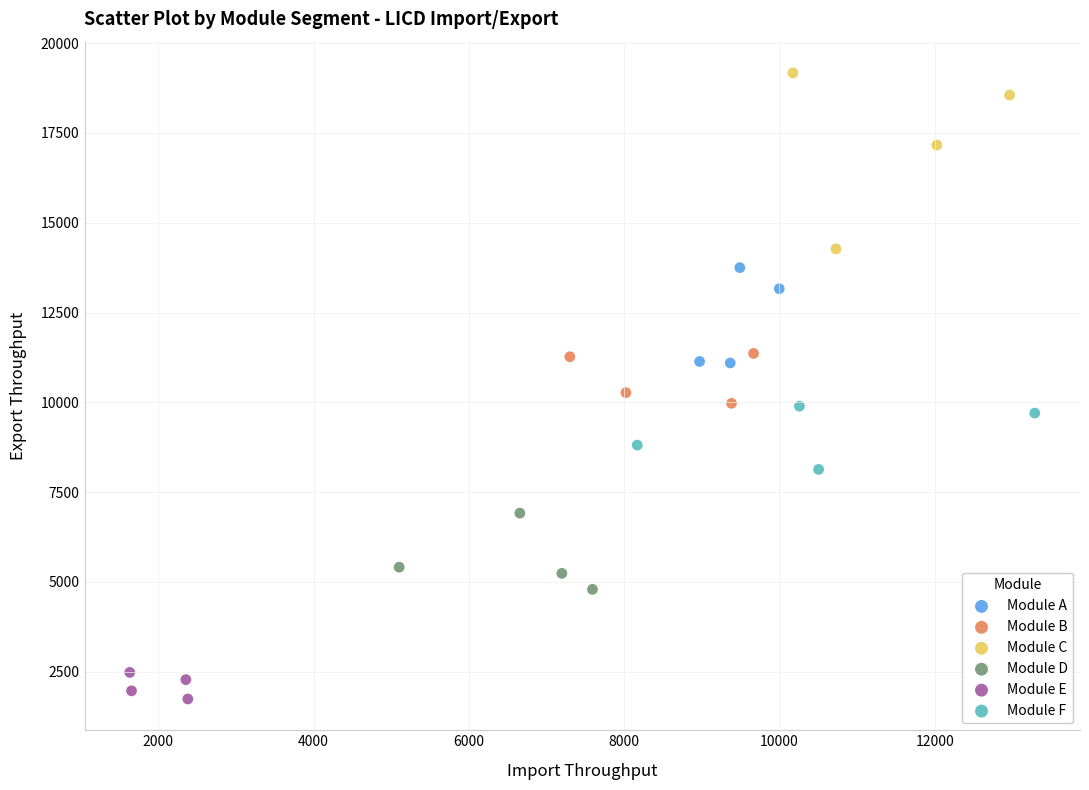

Which series contains the lowest Y value?

Module E